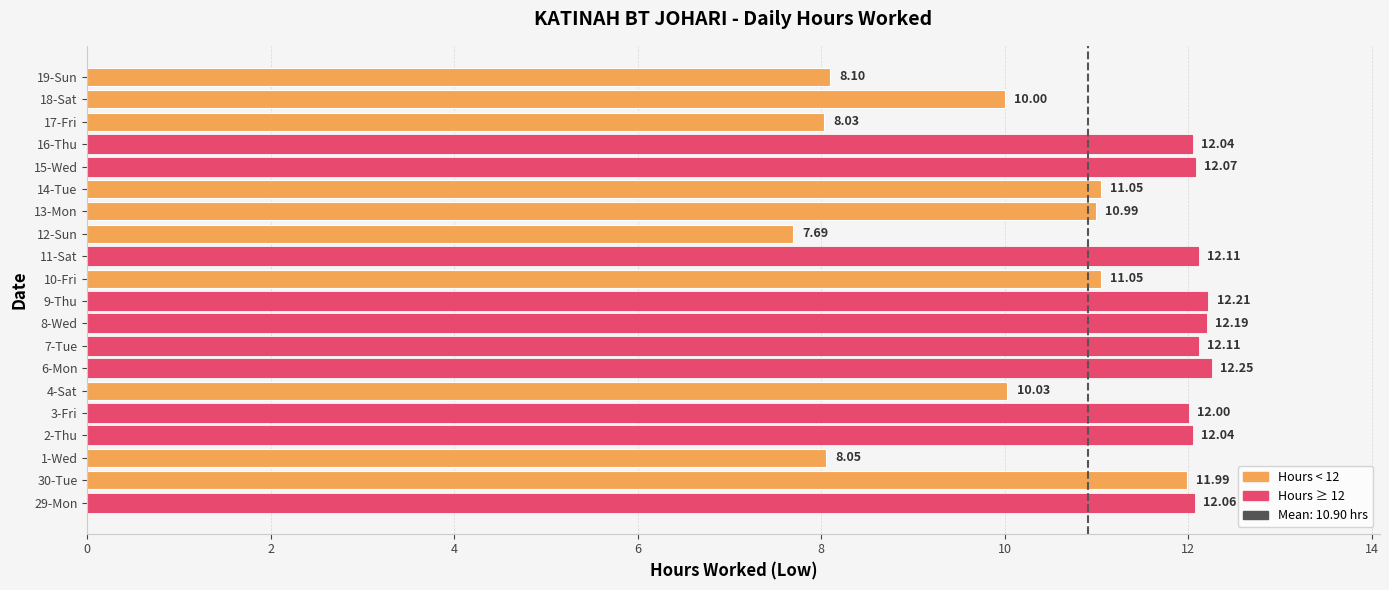

What is the sum of all values?

218.1